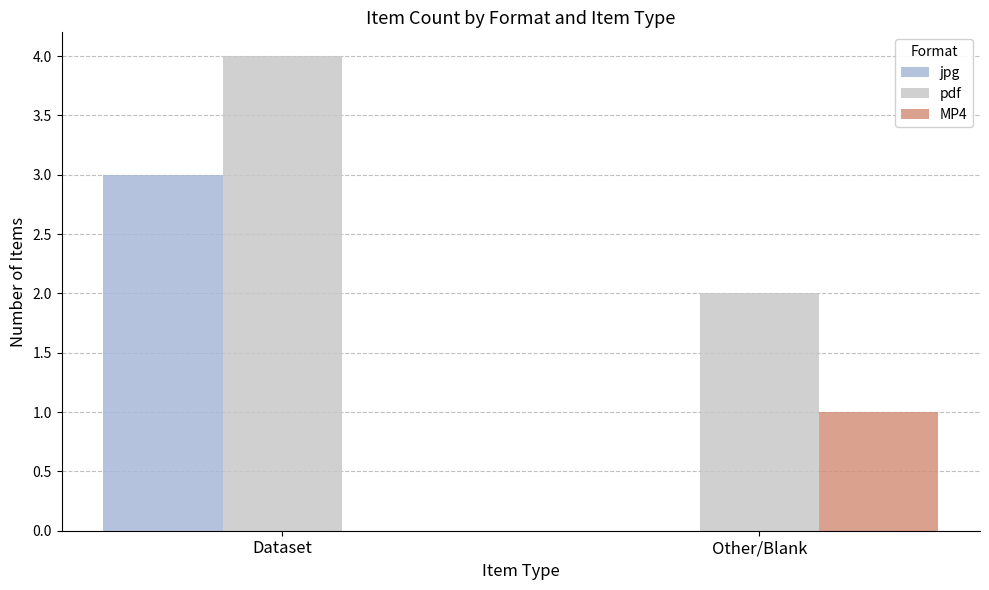

What is the average value of the pdf series?

3